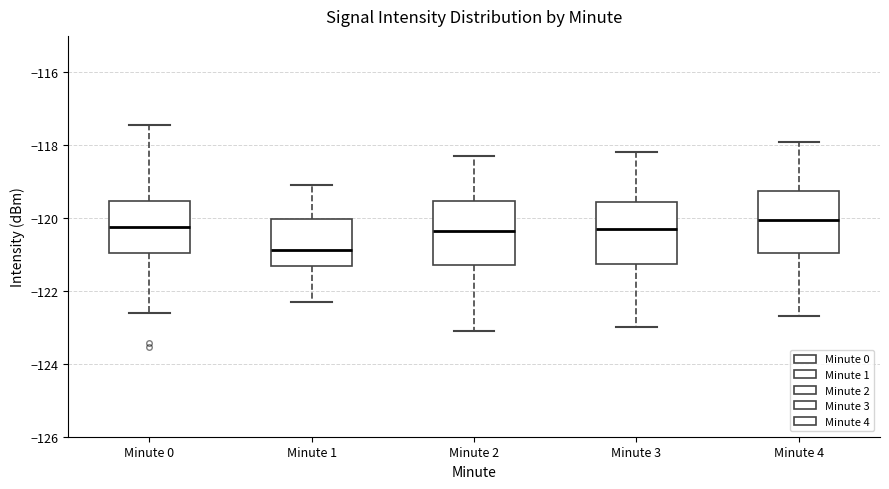

Where does the median line of the box for Minute 0 sit on the y-axis? The values are not printed on the chart, so give them approximately, as read against the axis.

-120.2